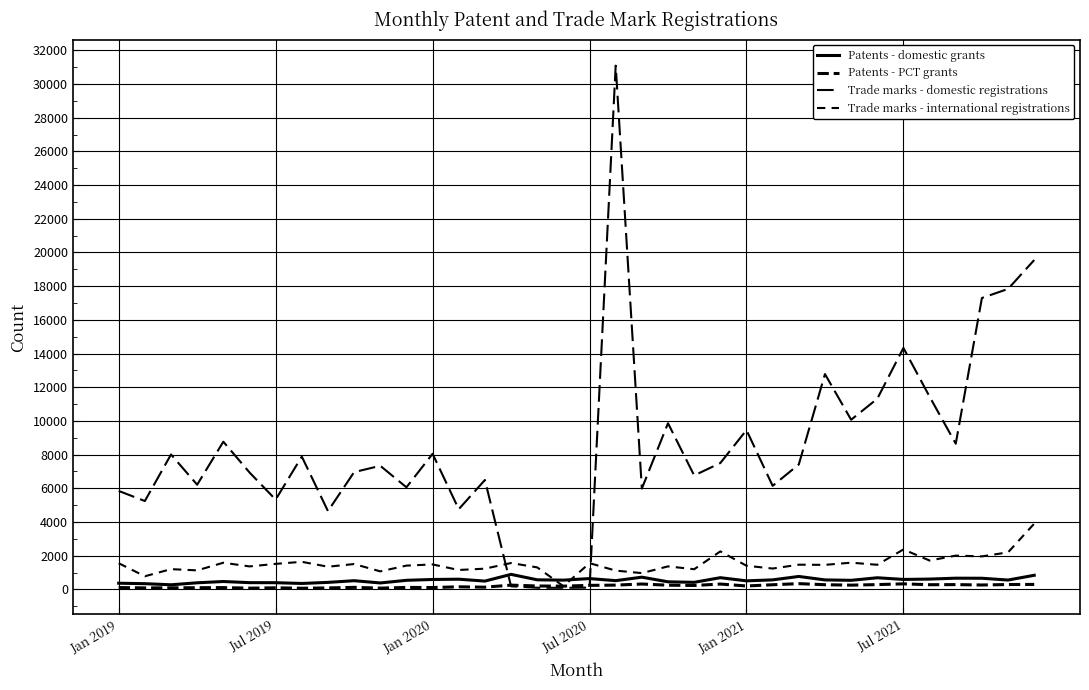

What is the difference between the maximum and minimum values in the Patents - PCT grants series?

271